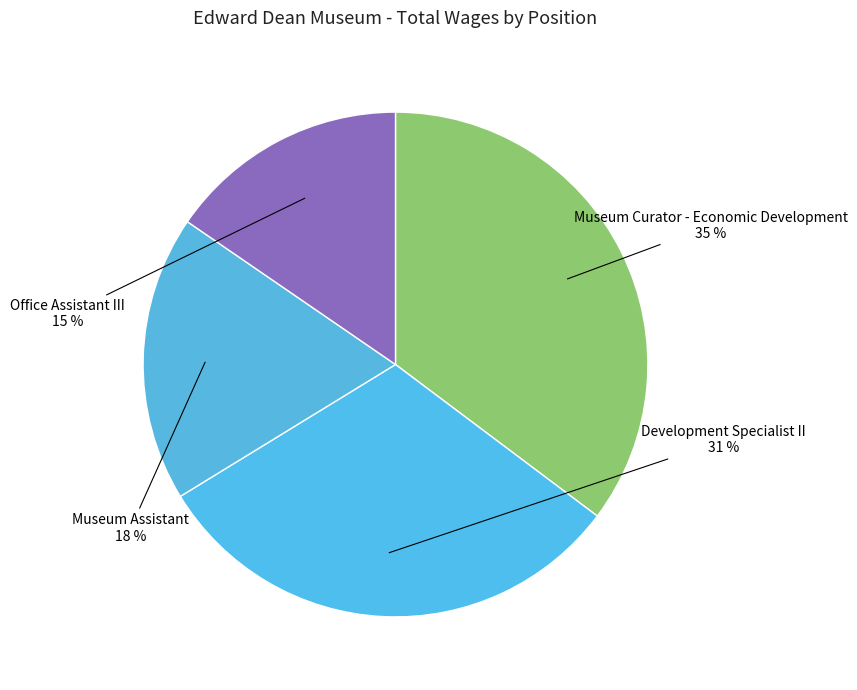

To the nearest percent, what is the average slice percentage?

25%